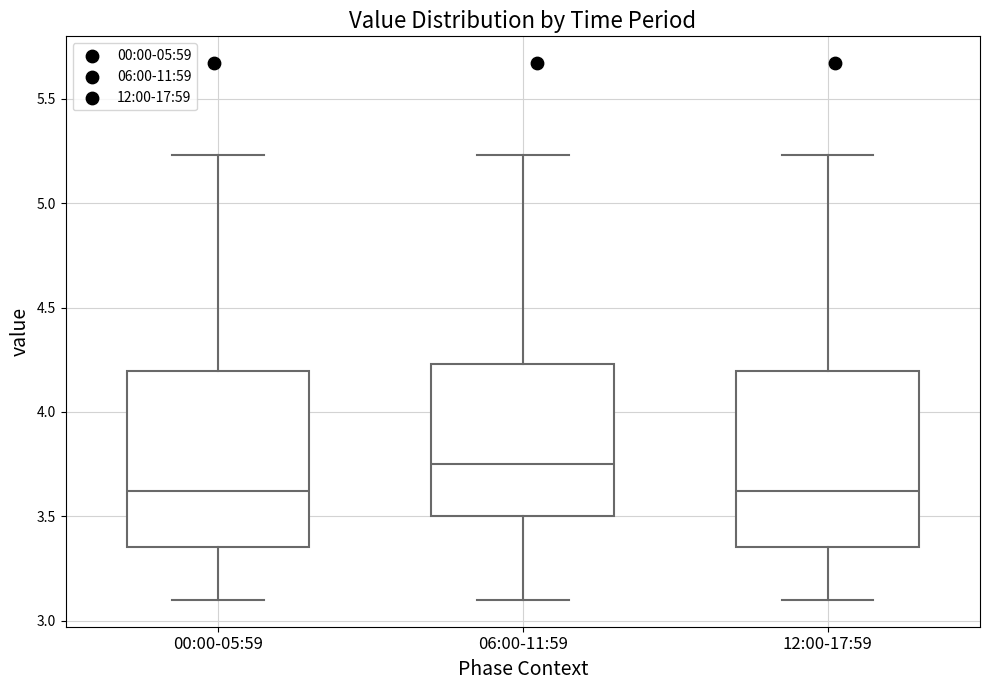

Reading left to right, transcribe this box plot: for each box, give where its median line is, the range the box spans, and where its two whiskers end, as read against the y-axis. The values are not printed on the chart, so give them approximately, as read against the axis.

00:00-05:59: median 3.60, box 3.35 to 4.20, whiskers 3.10 to 5.25
06:00-11:59: median 3.75, box 3.50 to 4.25, whiskers 3.10 to 5.25
12:00-17:59: median 3.60, box 3.35 to 4.20, whiskers 3.10 to 5.25